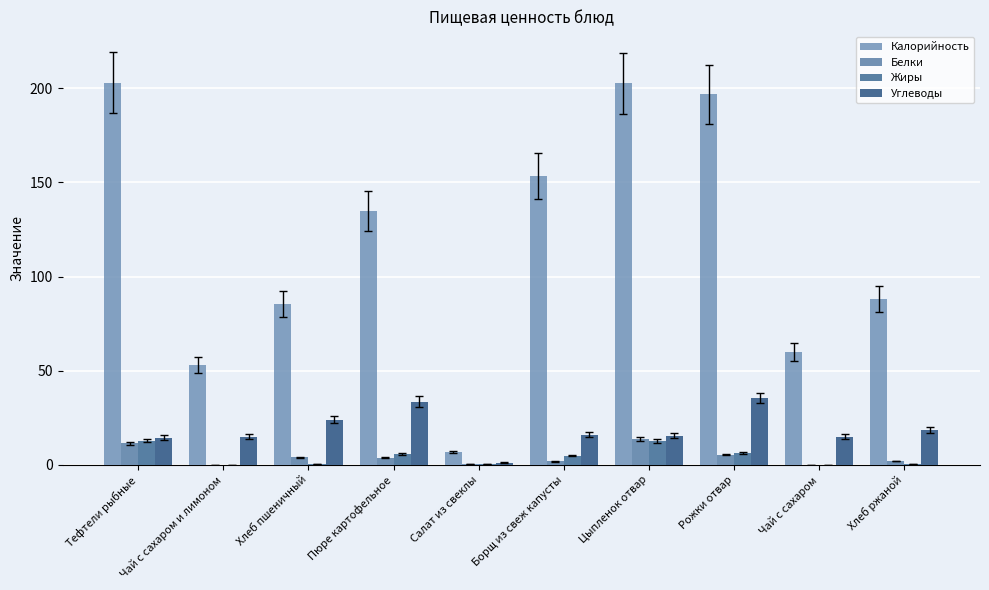

What is the minimum value for Углеводы?

1.1